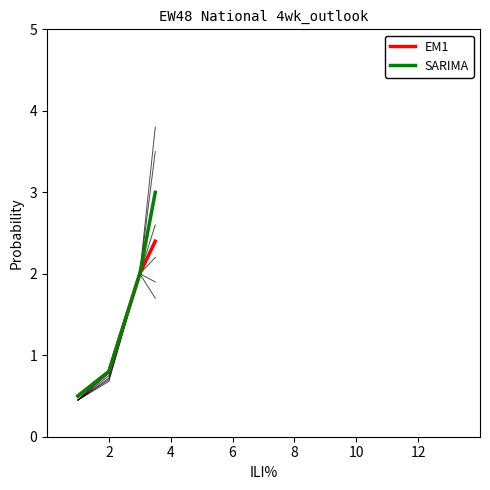

True or false: SARIMA and EM1 intersect in this chart.

False